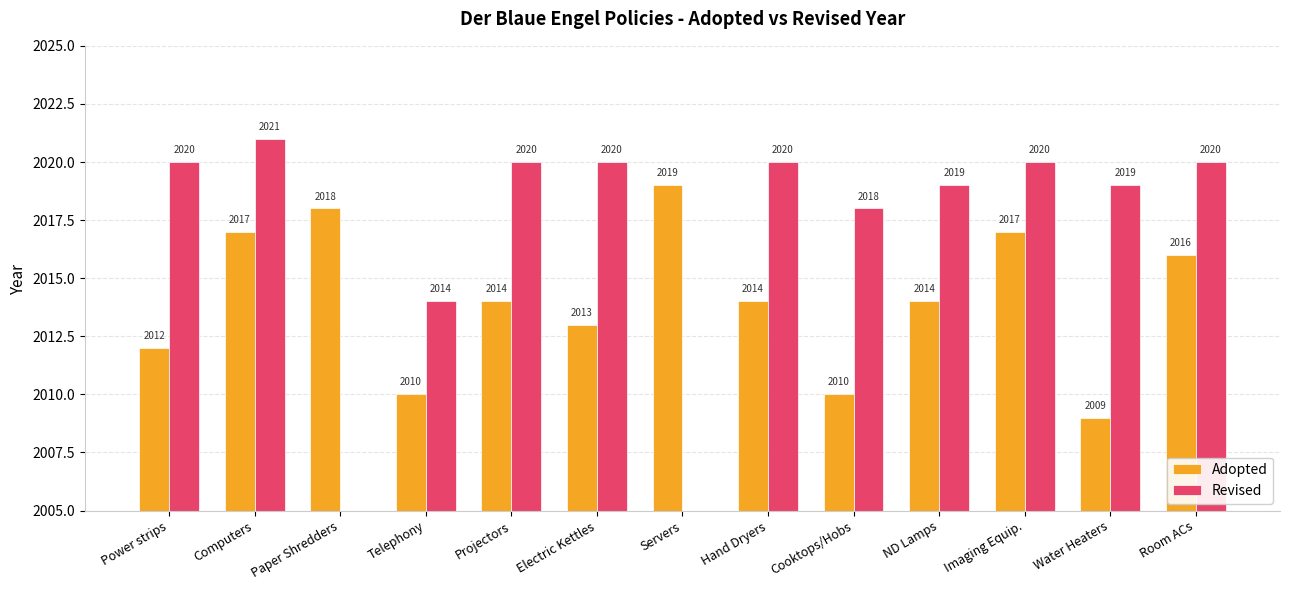

How many positive values does the Revised series have?

11